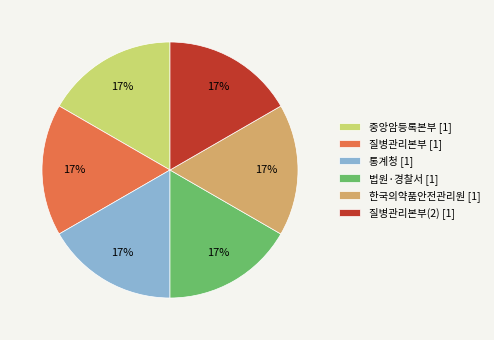

To the nearest percent, what percentage of the pie is 질병관리본부 [1]?

17%